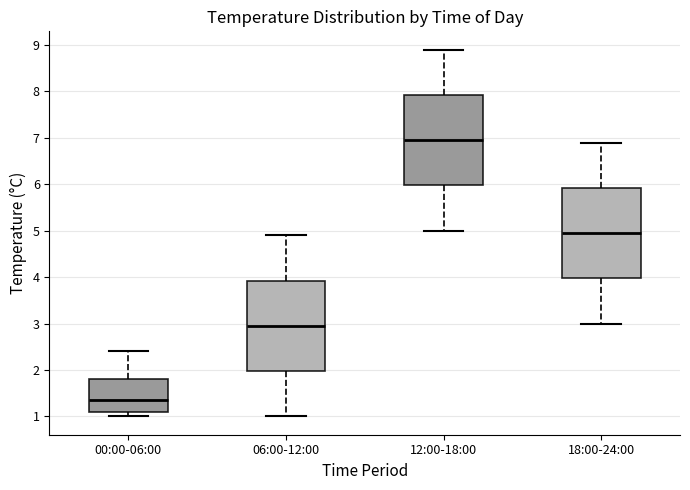

Reading left to right, transcribe this box plot: for each box, give where its median line is, the range the box spans, and where its two whiskers end, as read against the y-axis. The values are not printed on the chart, so give them approximately, as read against the axis.

00:00-06:00: median 1.4, box 1.1 to 1.8, whiskers 1.0 to 2.4
06:00-12:00: median 3.0, box 2.0 to 3.9, whiskers 1.0 to 4.9
12:00-18:00: median 7.0, box 6.0 to 7.9, whiskers 5.0 to 8.9
18:00-24:00: median 5.0, box 4.0 to 5.9, whiskers 3.0 to 6.9